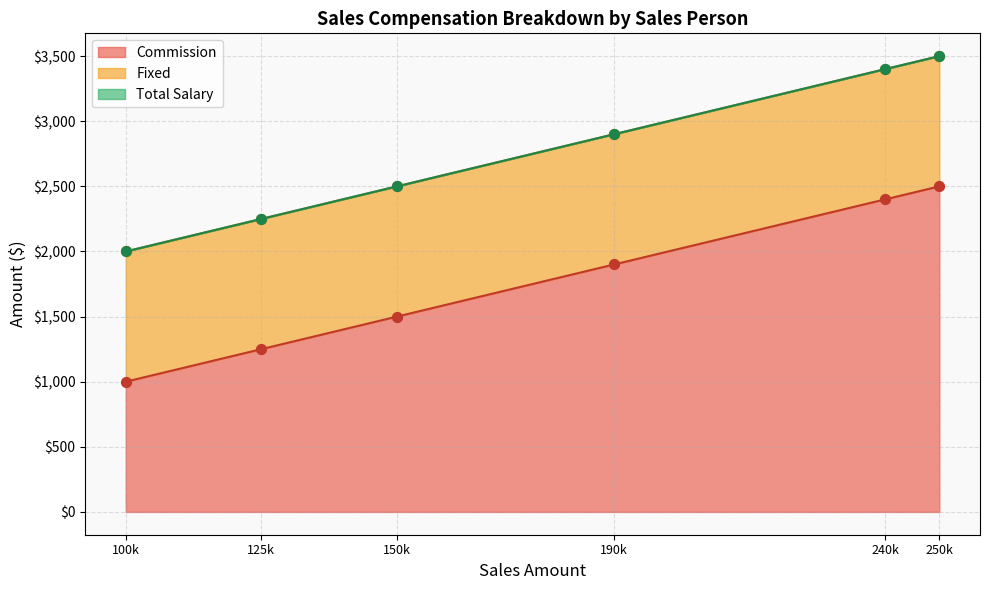

Which series has the largest total across all categories?

Total Salary